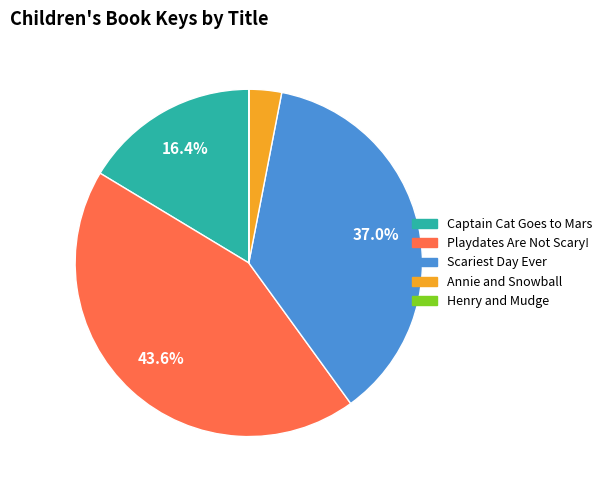

Is there a majority slice in this chart?

No